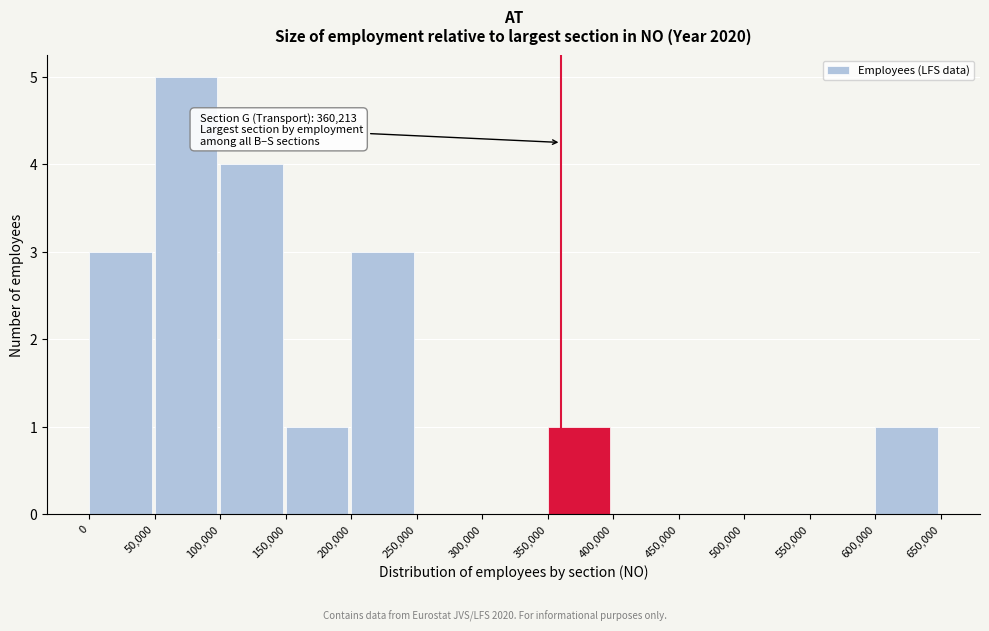

Which range on the x-axis has the tallest bar?

50,000 to 100,000